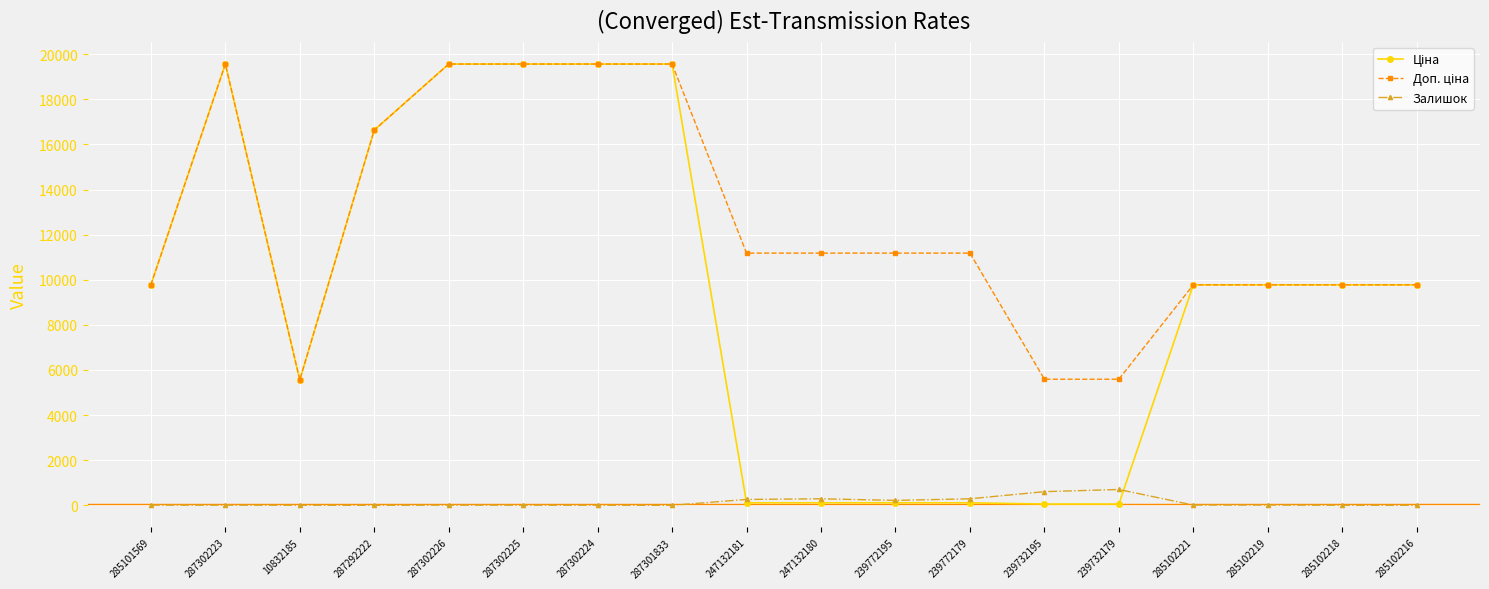

How many lines are shown in the chart?

3